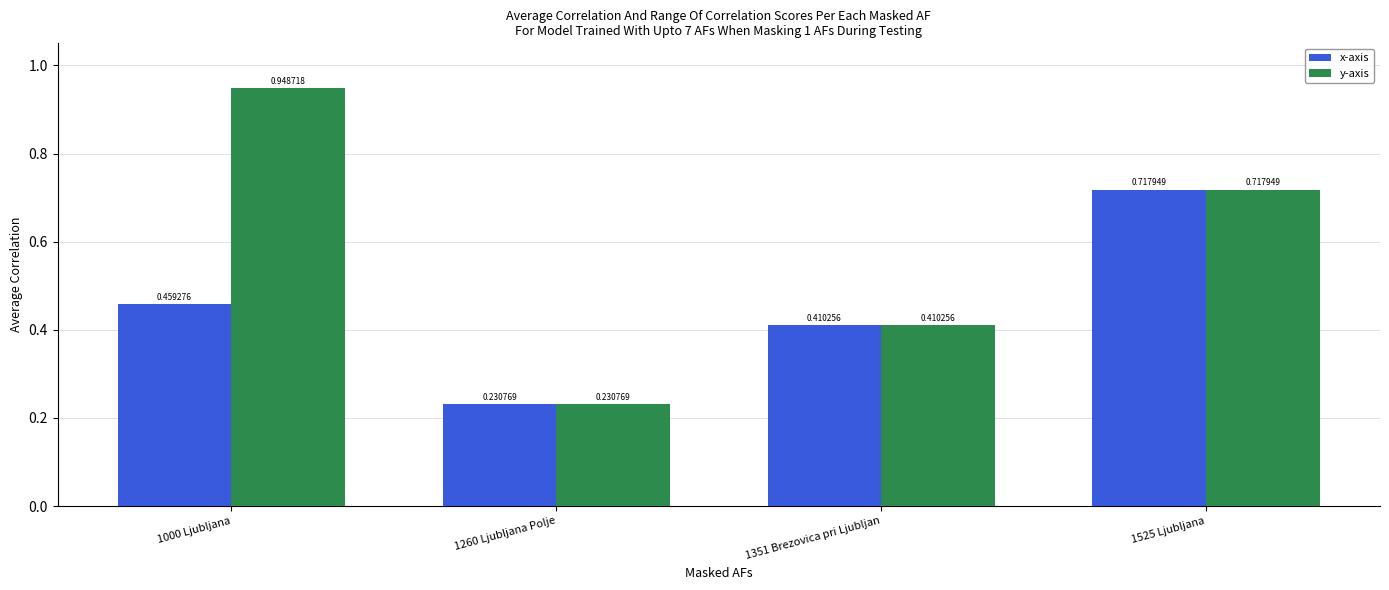

What are all the series names shown in the legend?

x-axis, y-axis